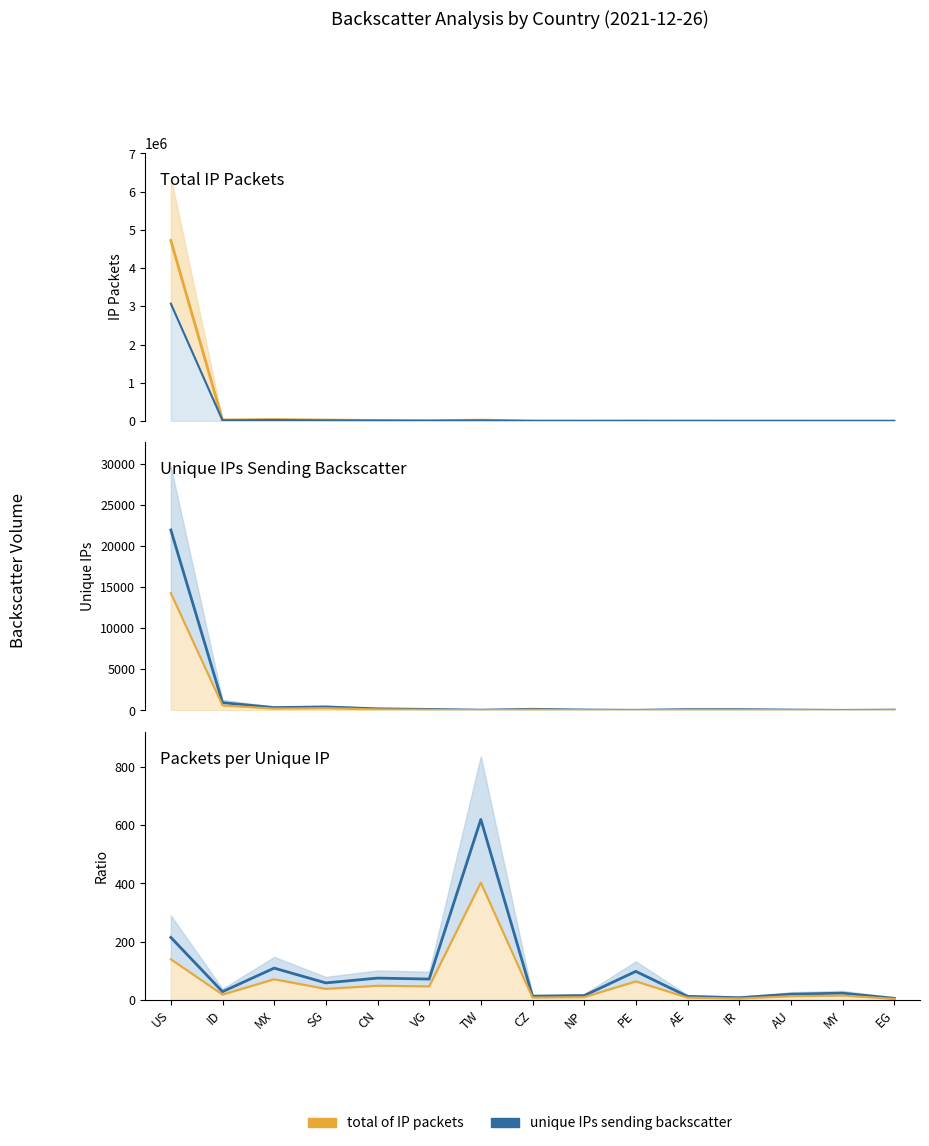

What is the value of the unique IPs sending backscatter point at the 14th from the left?

23.3